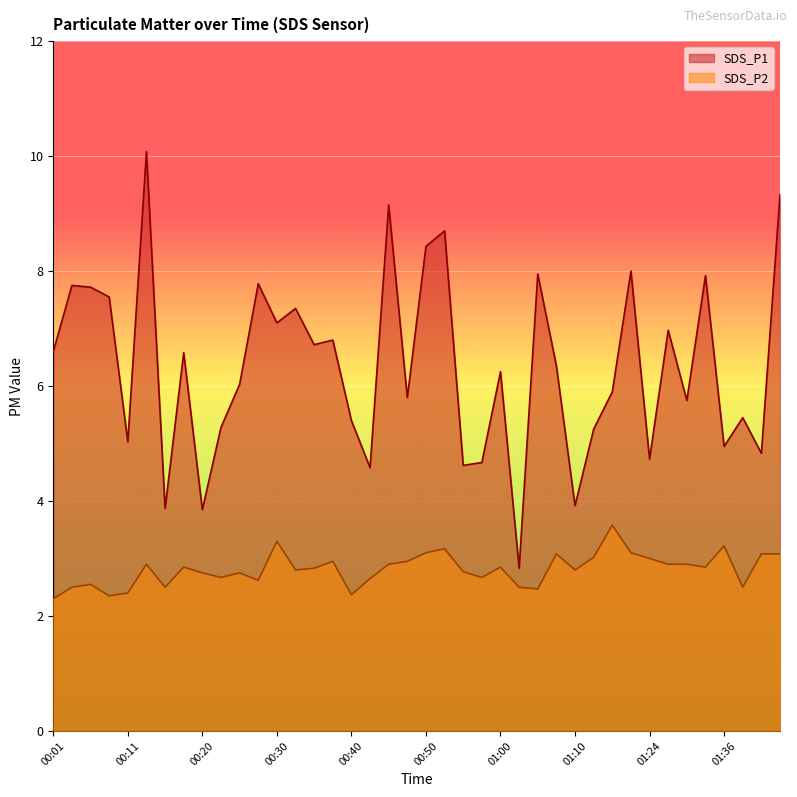

What is the difference between the SDS_P1 values at 00:11 and 00:23?

0.2